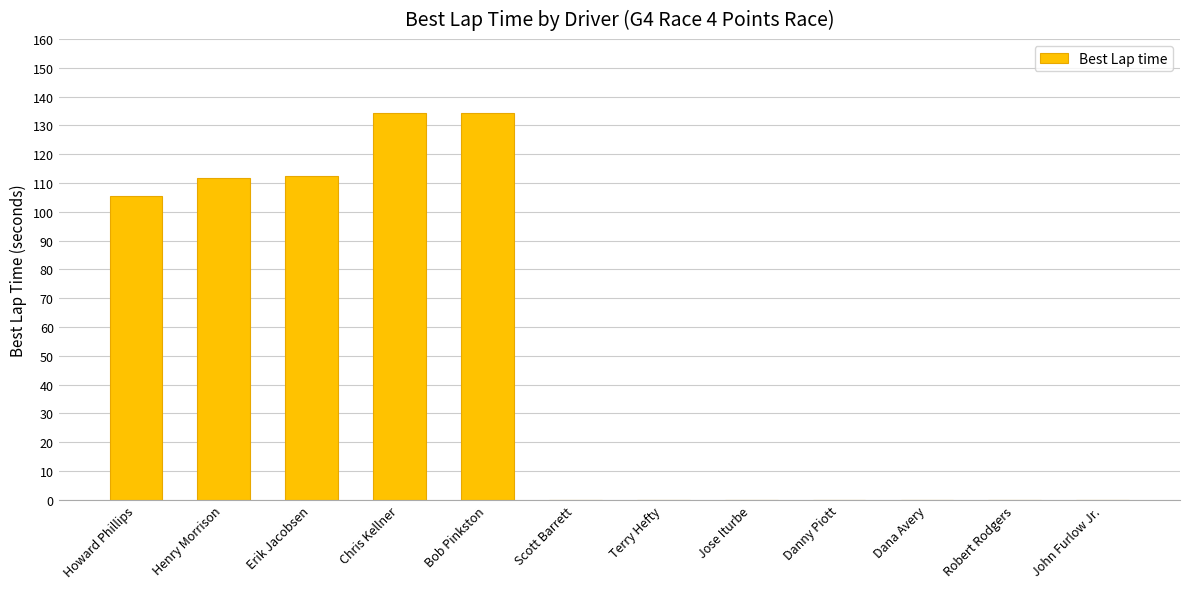

Is it true that the value at Danny Piott is -56.2?

False